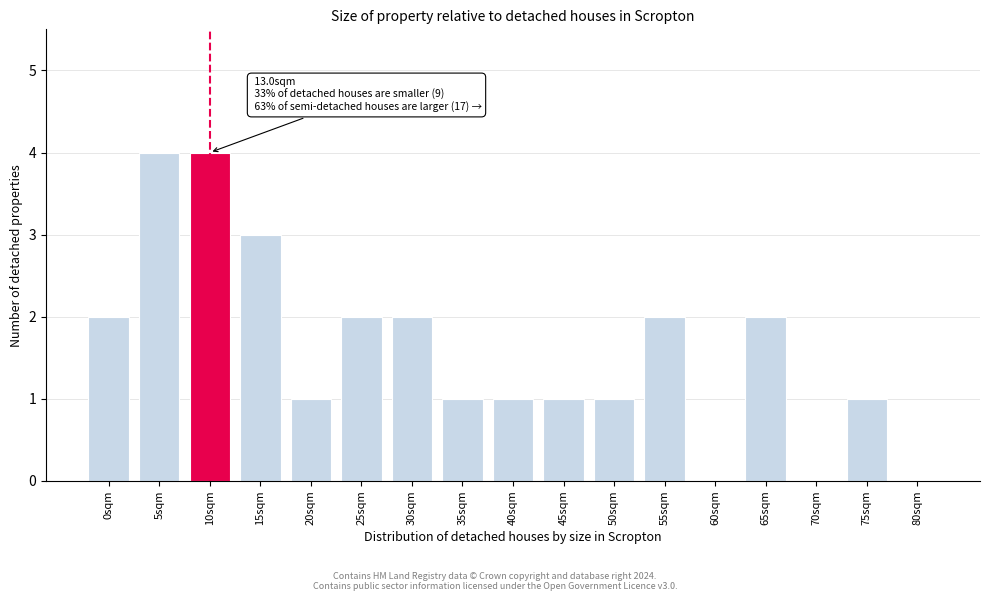

Reading right to left, extract all data points from this chart.

80sqm=0	75sqm=1	70sqm=0	65sqm=2	60sqm=0	55sqm=2	50sqm=1	45sqm=1	40sqm=1	35sqm=1	30sqm=2	25sqm=2	20sqm=1	15sqm=3	10sqm=4	5sqm=4	0sqm=2